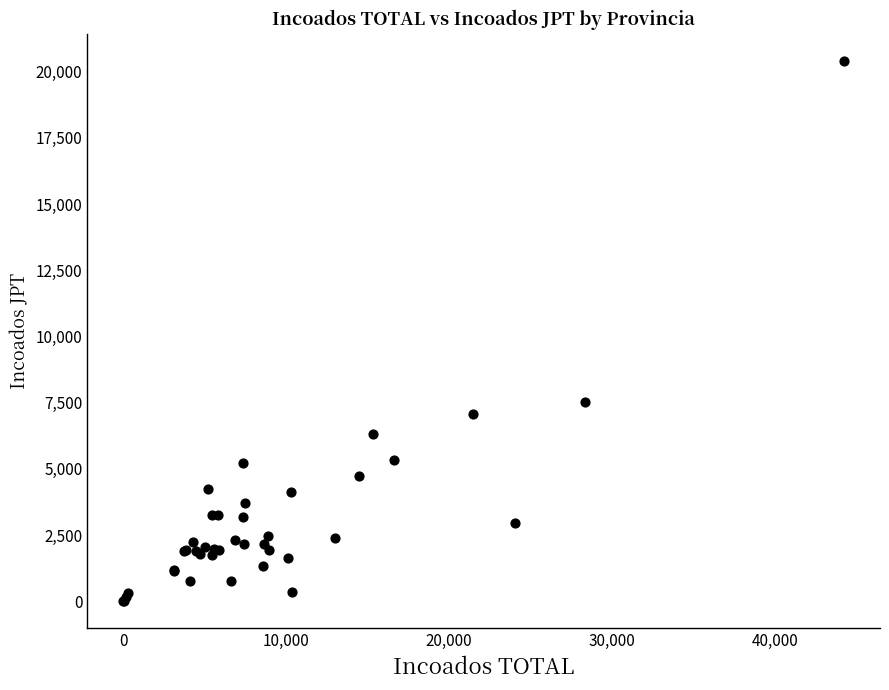

What Y value in the scatter plot is closest to 10209?

7534